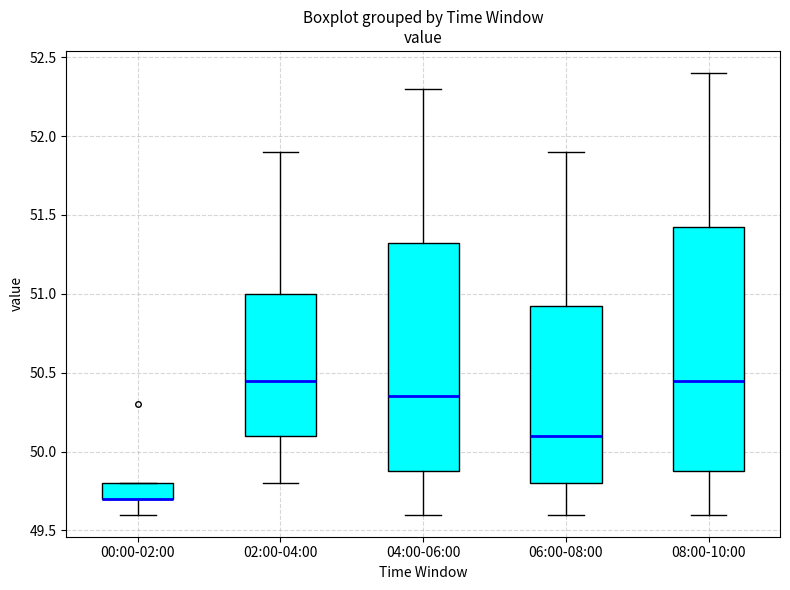

Reading left to right, transcribe this box plot: for each box, give where its median line is, the range the box spans, and where its two whiskers end, as read against the y-axis. The values are not printed on the chart, so give them approximately, as read against the axis.

00:00-02:00: median 49.70 (drawn on the box's lower edge), box 49.70 to 49.80, whiskers 49.60 to 49.80
02:00-04:00: median 50.45, box 50.10 to 51.00, whiskers 49.80 to 51.90
04:00-06:00: median 50.35, box 49.90 to 51.35, whiskers 49.60 to 52.30
06:00-08:00: median 50.10, box 49.80 to 50.95, whiskers 49.60 to 51.90
08:00-10:00: median 50.45, box 49.90 to 51.45, whiskers 49.60 to 52.40